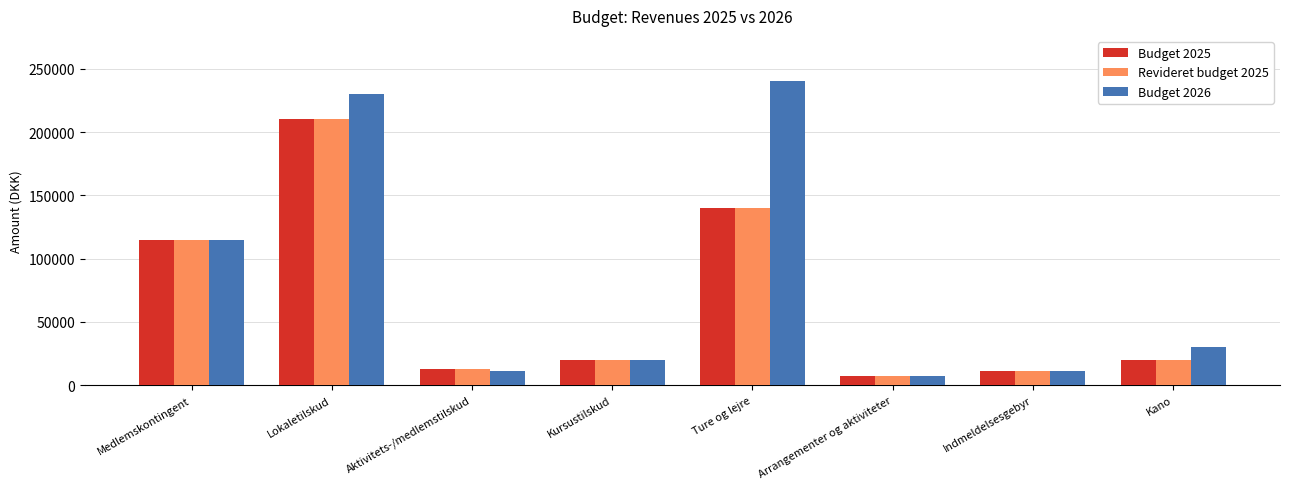

What is the difference between the maximum and second lowest values in the Budget 2026 series?

229000